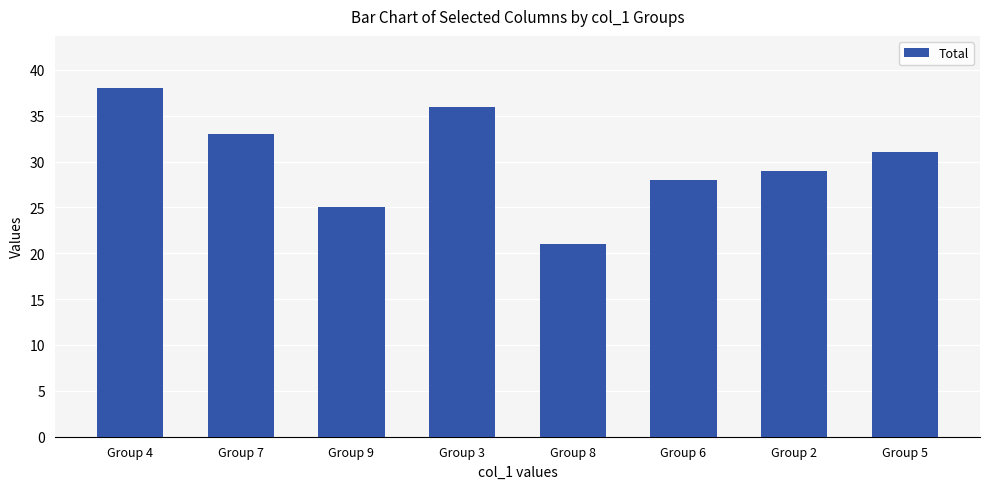

What is the minimum value shown in the chart?

21